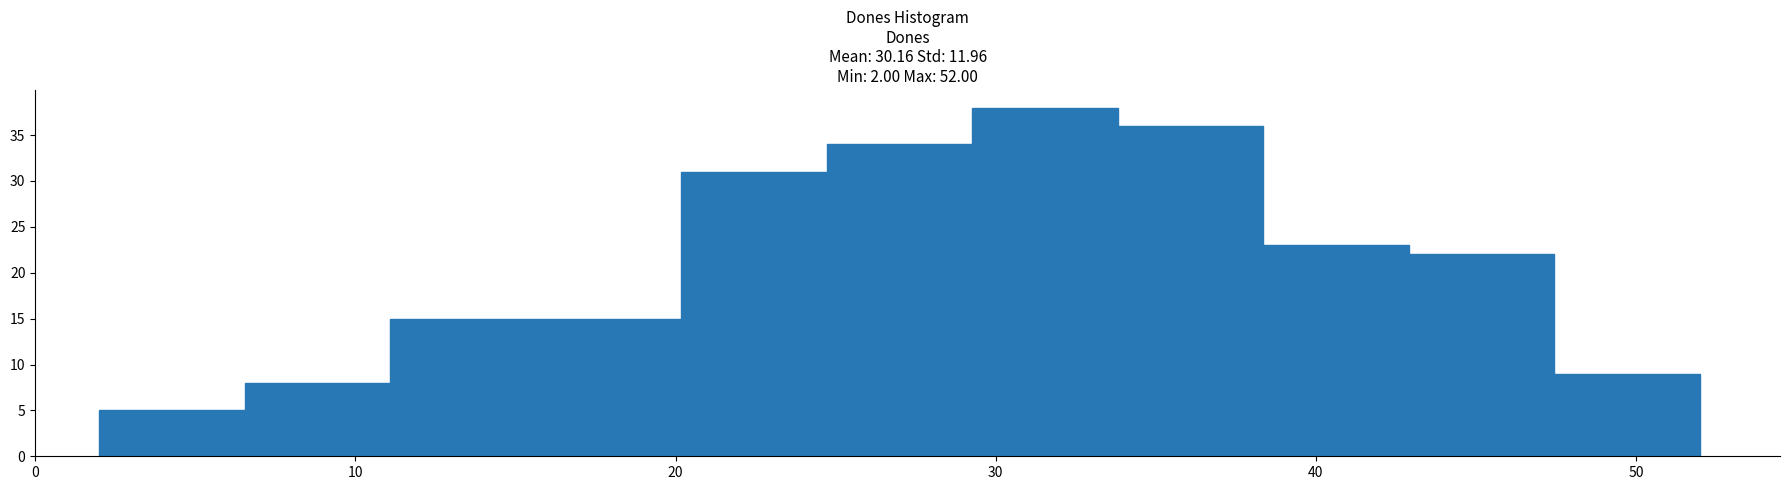

Reading left to right, transcribe this chart: for each bar, give the range it covers on the x-axis and its height. Neither the bar edges nor the heights are printed on the chart, so give them approximately, as read against the axes.

2 to 7: 5
7 to 11: 8
11 to 16: 15
16 to 20: 15
20 to 25: 31
25 to 29: 34
29 to 34: 38
34 to 38: 36
38 to 43: 23
43 to 47: 22
47 to 52: 9